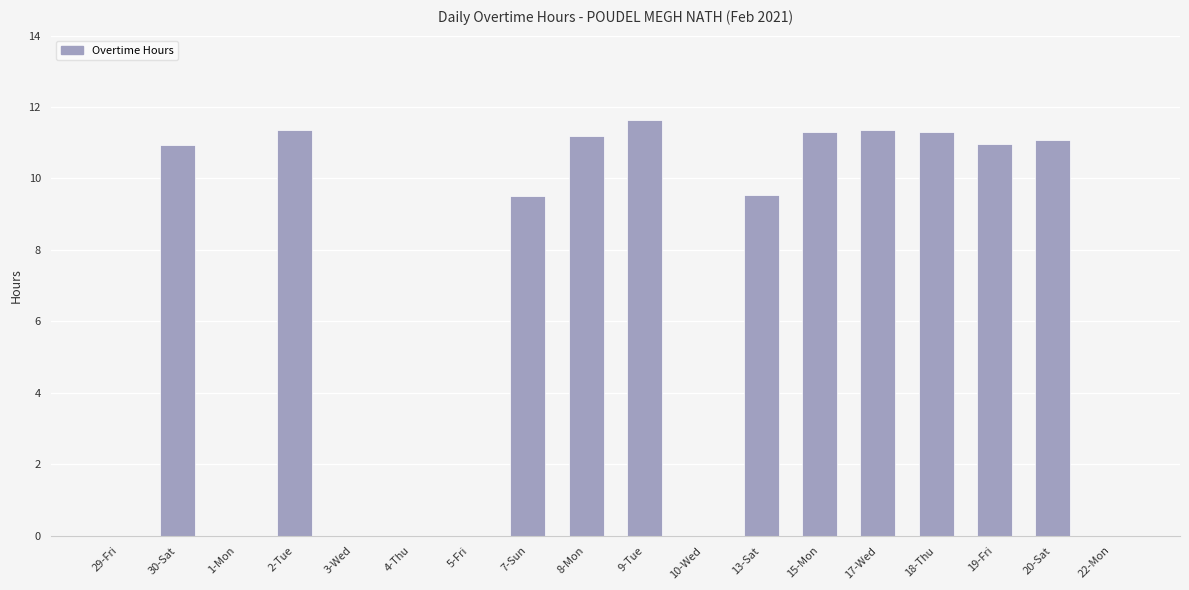

What is the sum of the values at 7-Sun and 13-Sat?

19.0